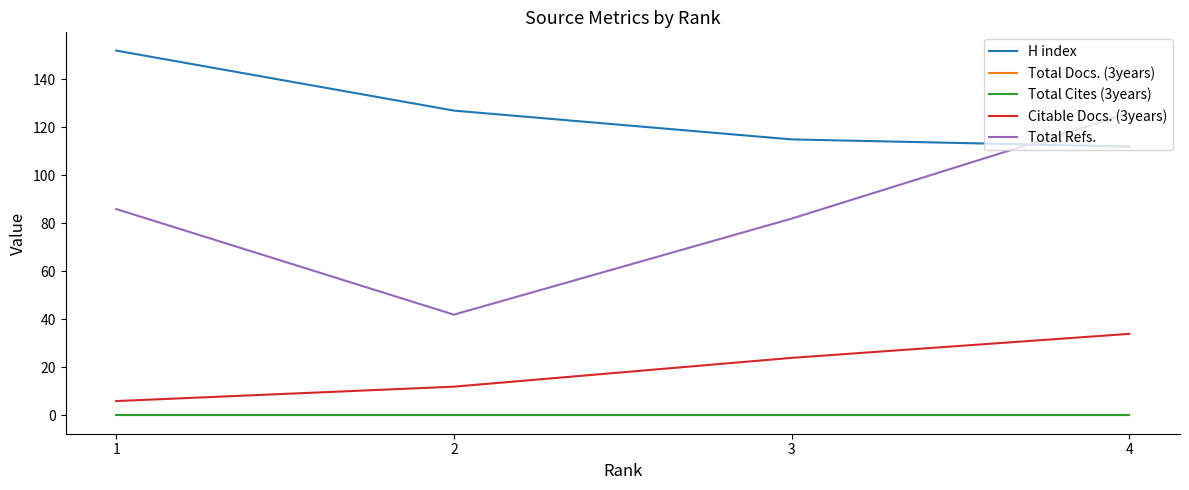

Is the value of H index at 1 greater than the value of Citable Docs. (3years) at 2?

Yes